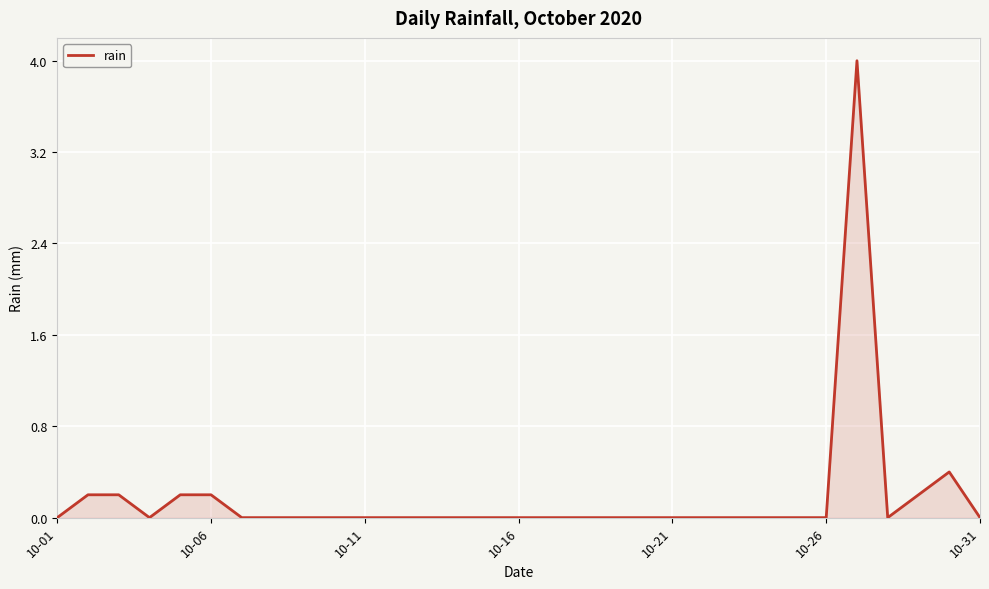

How many lines are shown in the chart?

1